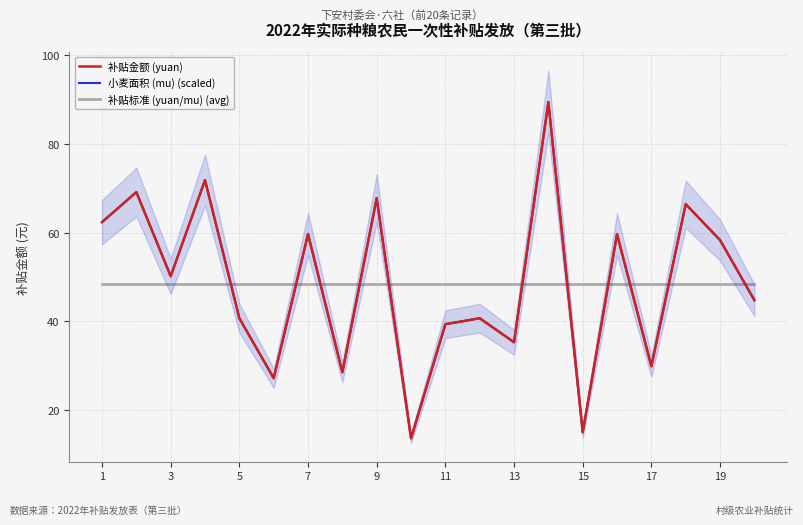

The 补贴金额 (yuan) series shows 39.3 at 11. True or false?

True